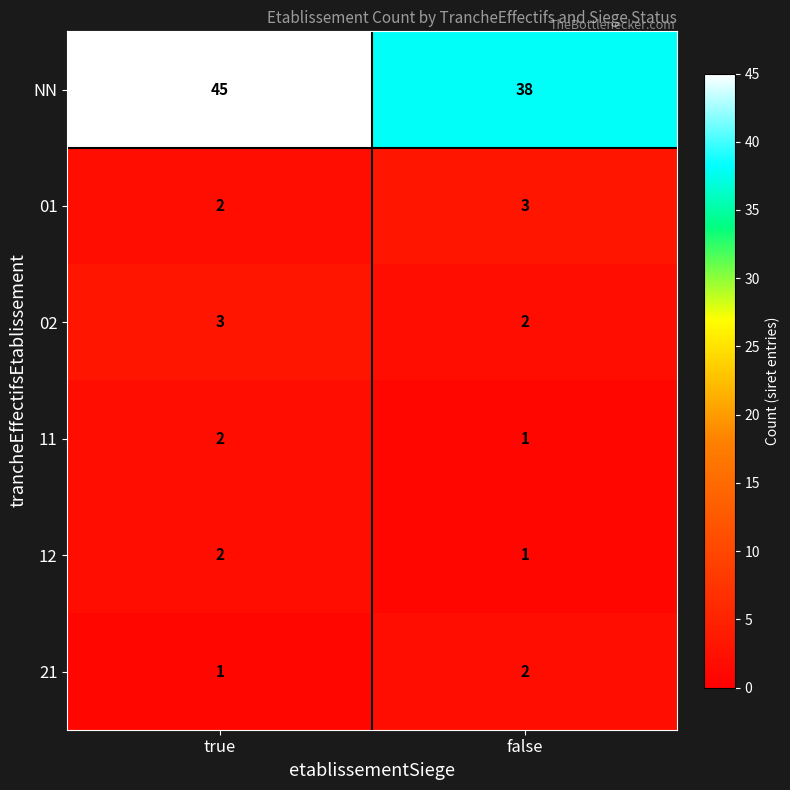

What is the sum of all 21 values?

3